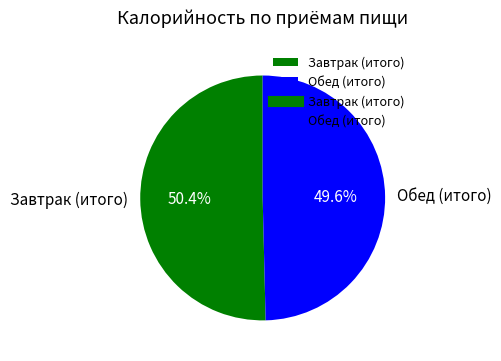

What is the largest slice in the pie chart?

Завтрак (итого)